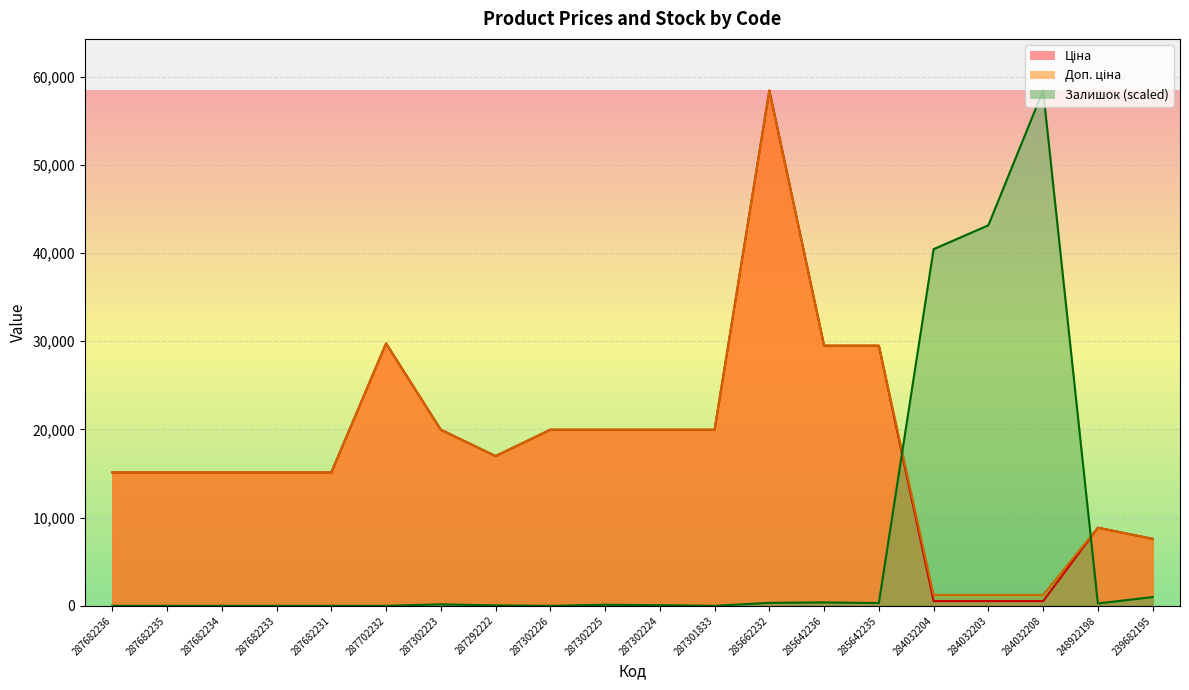

What is the average value of the Ціна series?

17881.2